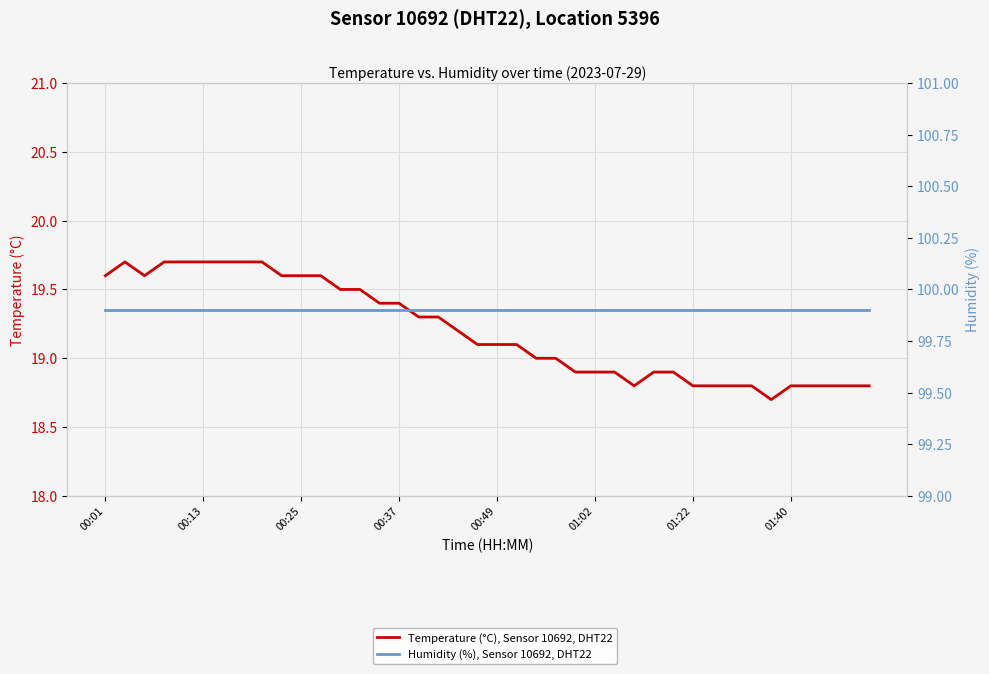

What position from the left is 00:37?

16